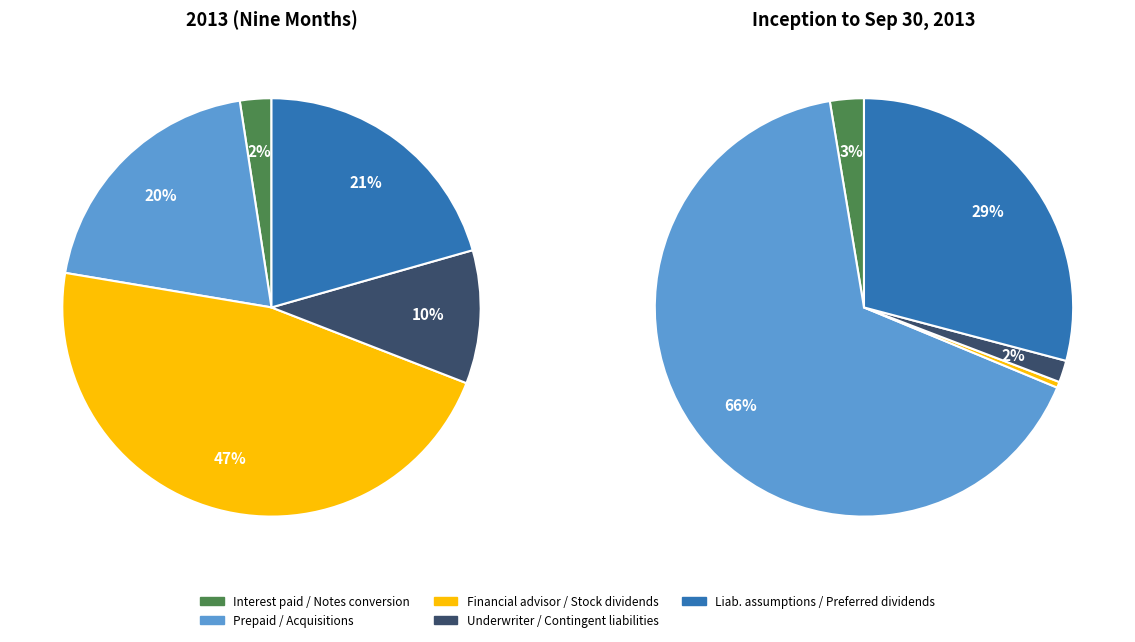

Does any single category account for the majority?

Yes